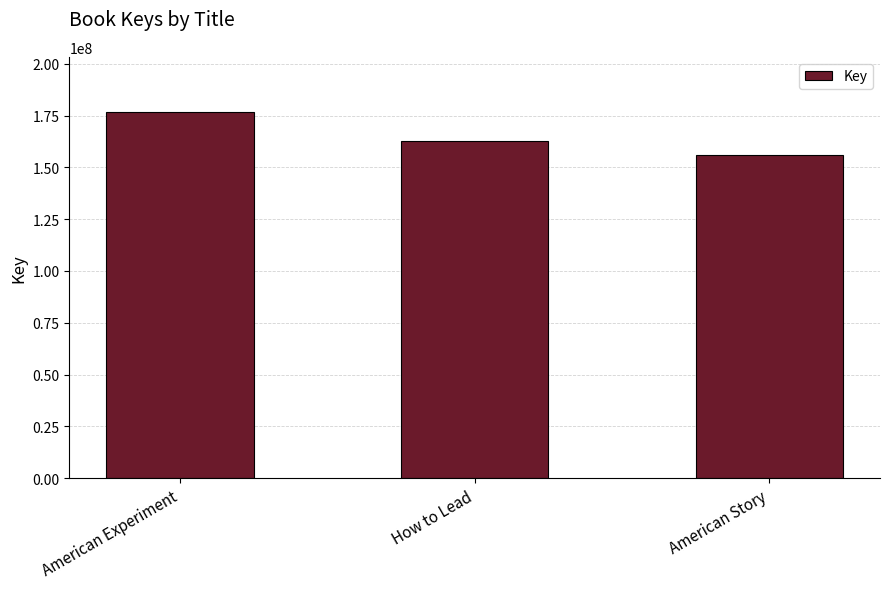

The value at American Experiment is 54024530. True or false?

False